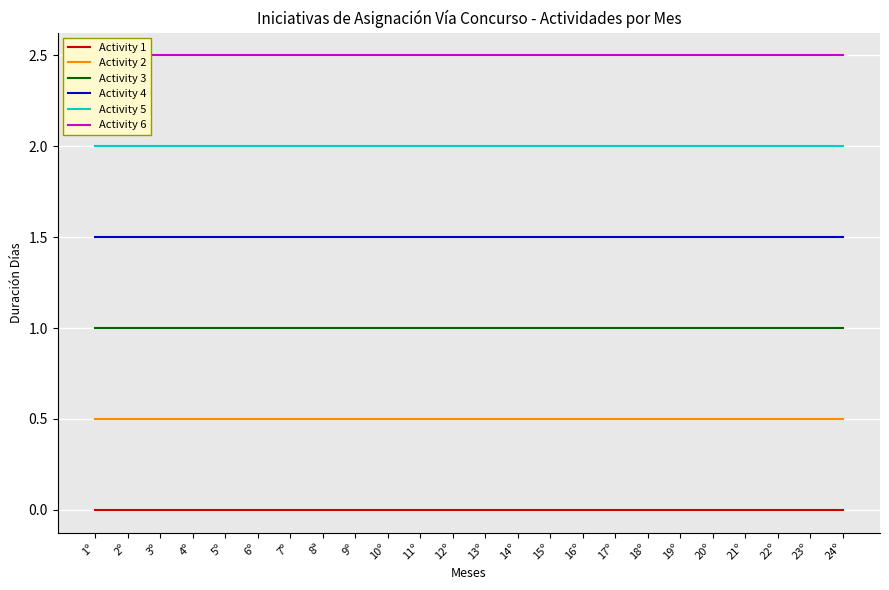

True or false: Activity 5 has more than 0 interior local peaks.

False